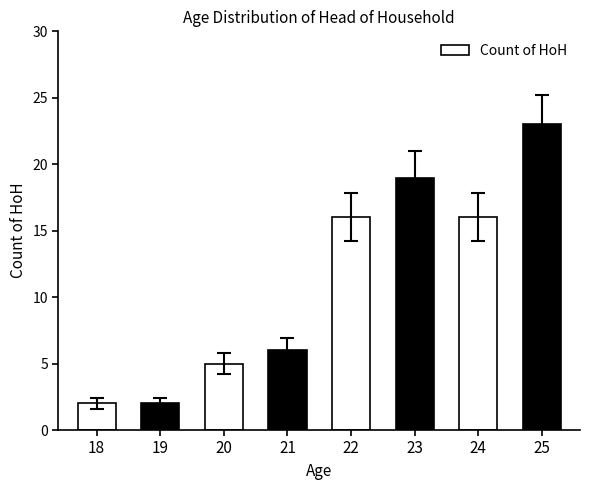

Which has a higher value, 25 or 19?

25